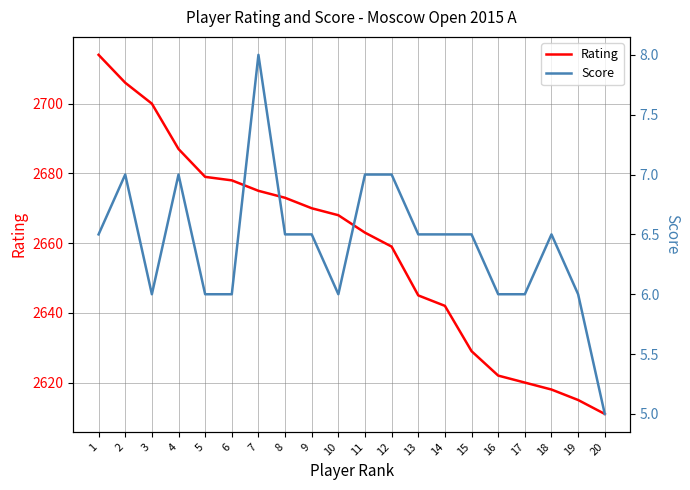

What is the value of the Score point at the 1st from the left?

6.5